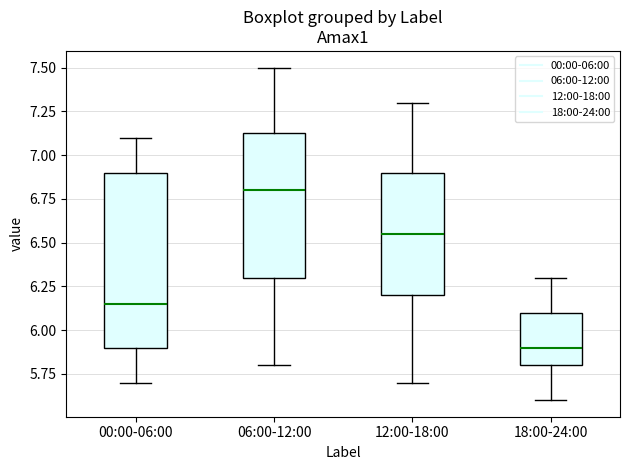

Where does the median line of the box for 06:00-12:00 sit on the y-axis? The values are not printed on the chart, so give them approximately, as read against the axis.

6.80